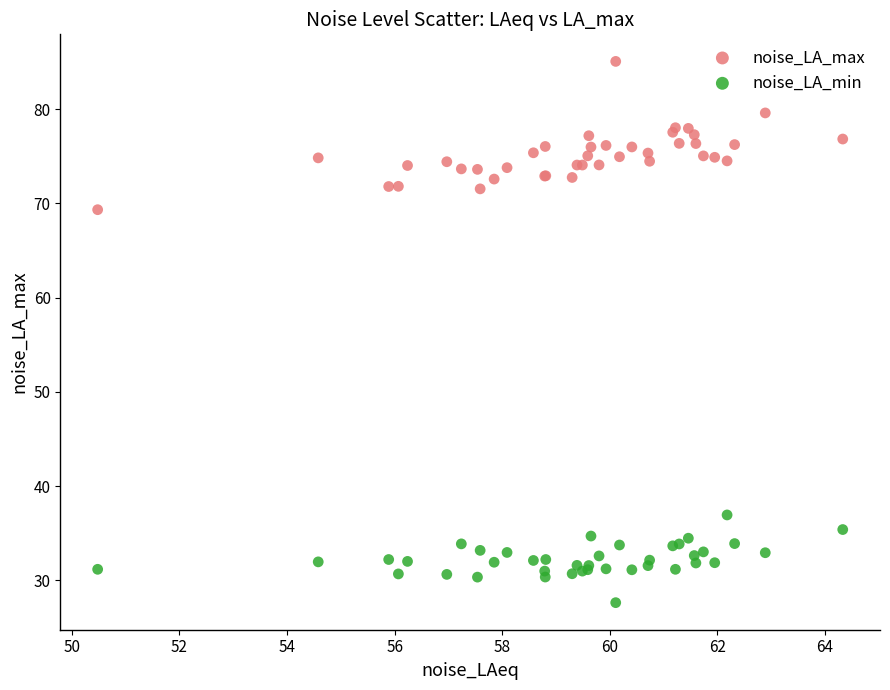

Which series has the largest Y range (max minus min)?

noise_LA_max